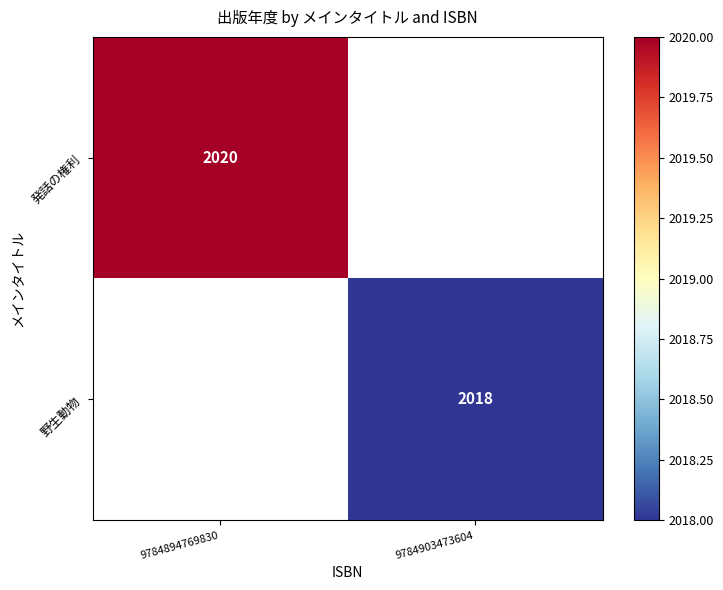

Is it true that 野生動物 equals 2697 at 9784903473604?

False